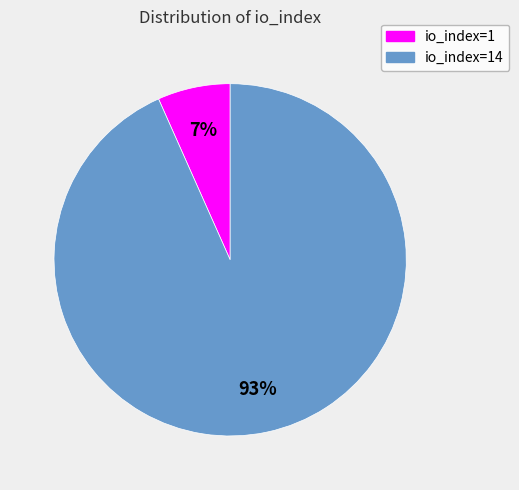

Is the sum of io_index=1 and io_index=14 greater than half?

Yes